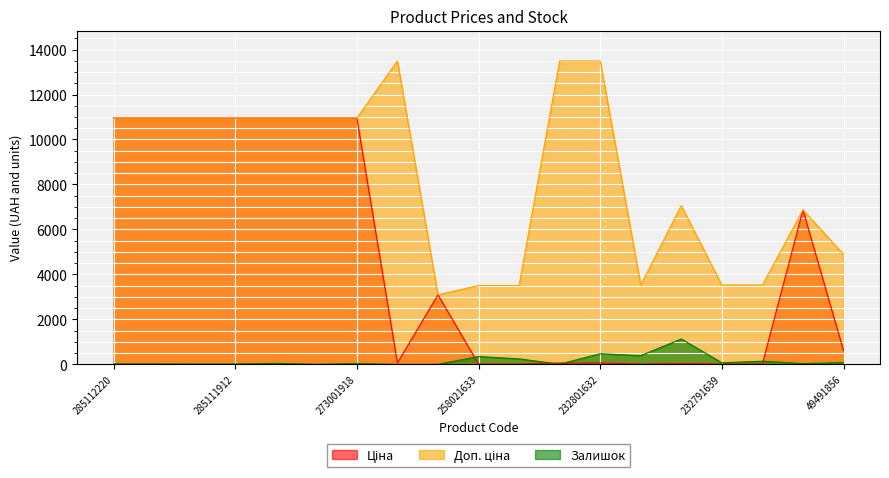

True or false: Доп. ціна and Ціна intersect in this chart.

True